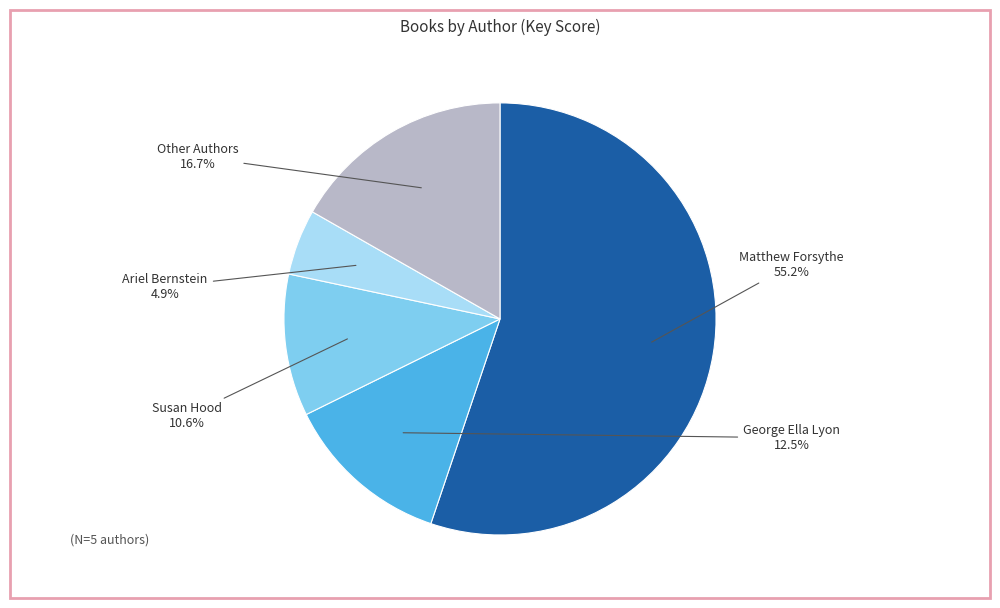

Is it true that Ariel Bernstein is 5% of the pie?

True